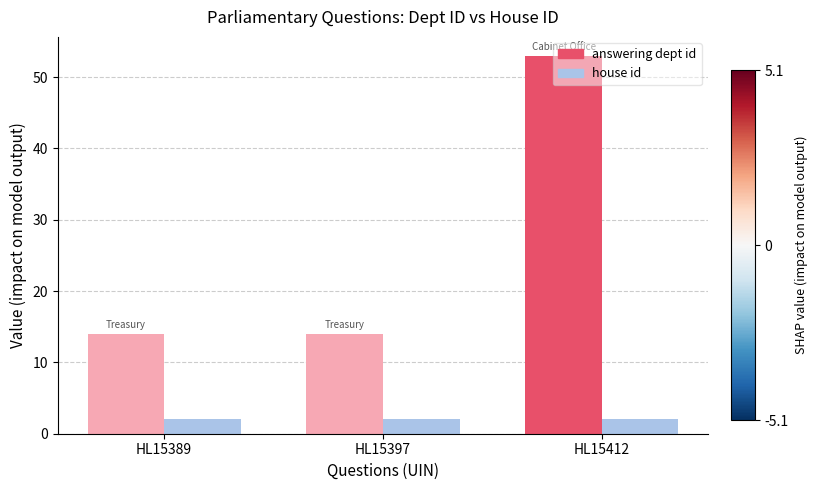

What is the lowest value of the house id series?

2